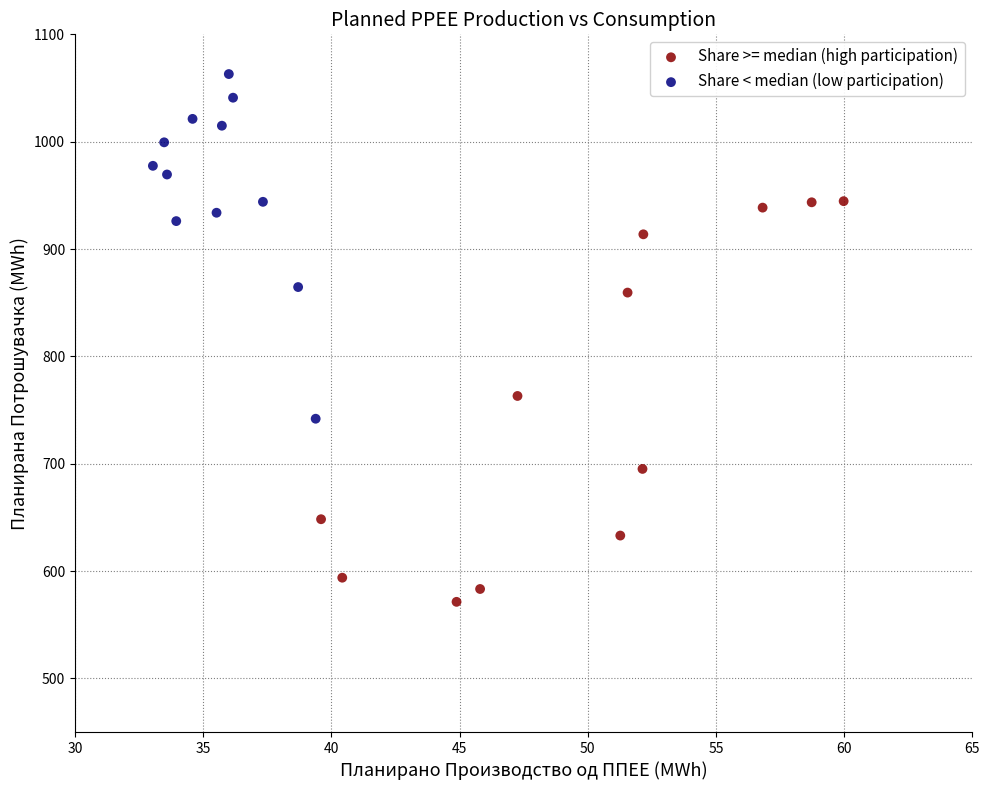

Which series contains the lowest Y value?

Share >= median (high participation)